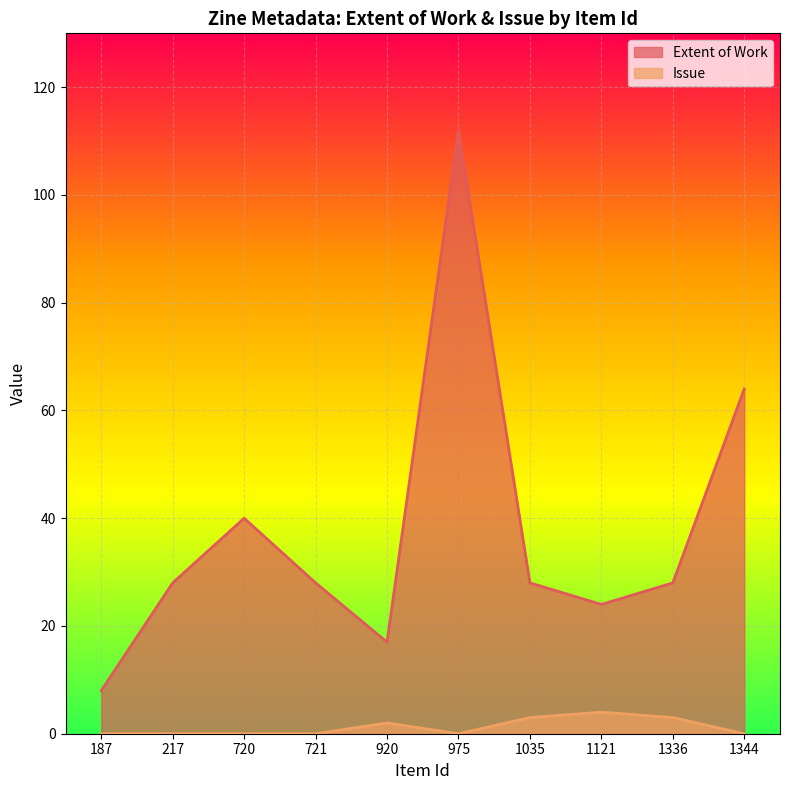

Which category has the lowest value across all series?

187